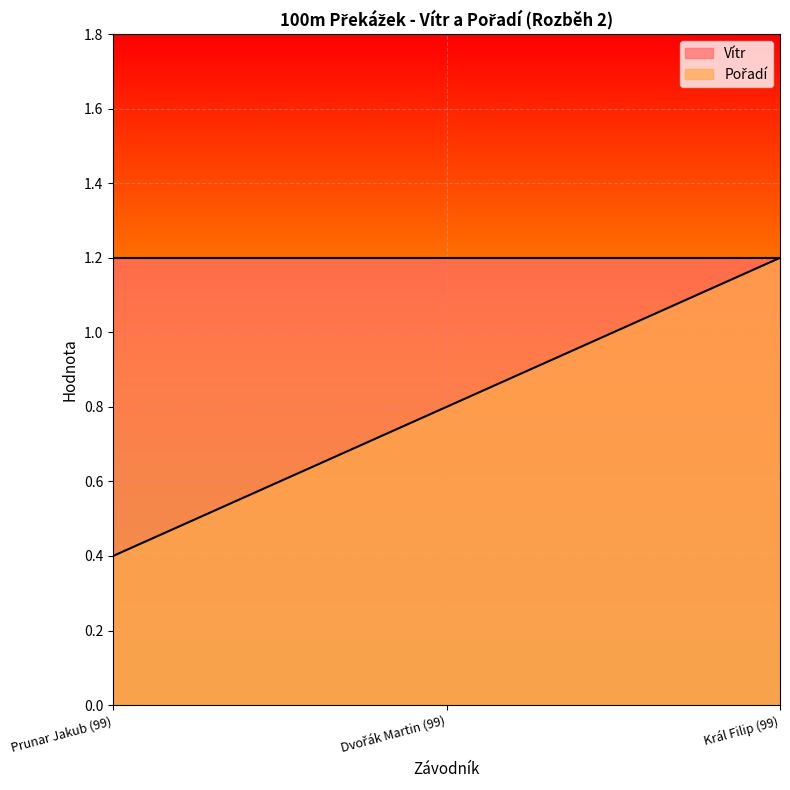

Reading left to right, extract all data points from this chart.

Prunar Jakub (99)=0.4	Dvořák Martin (99)=0.8	Král Filip (99)=1.2